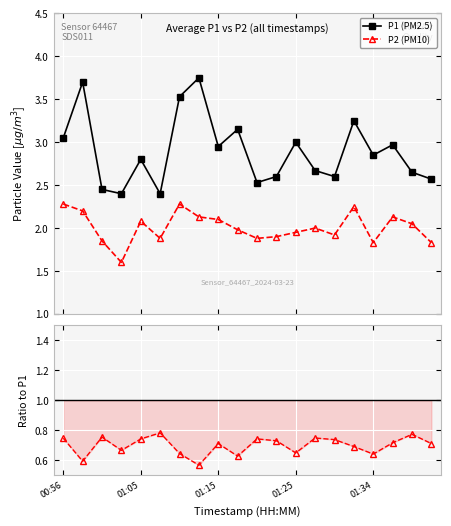

Which category has the highest value across all series?

7